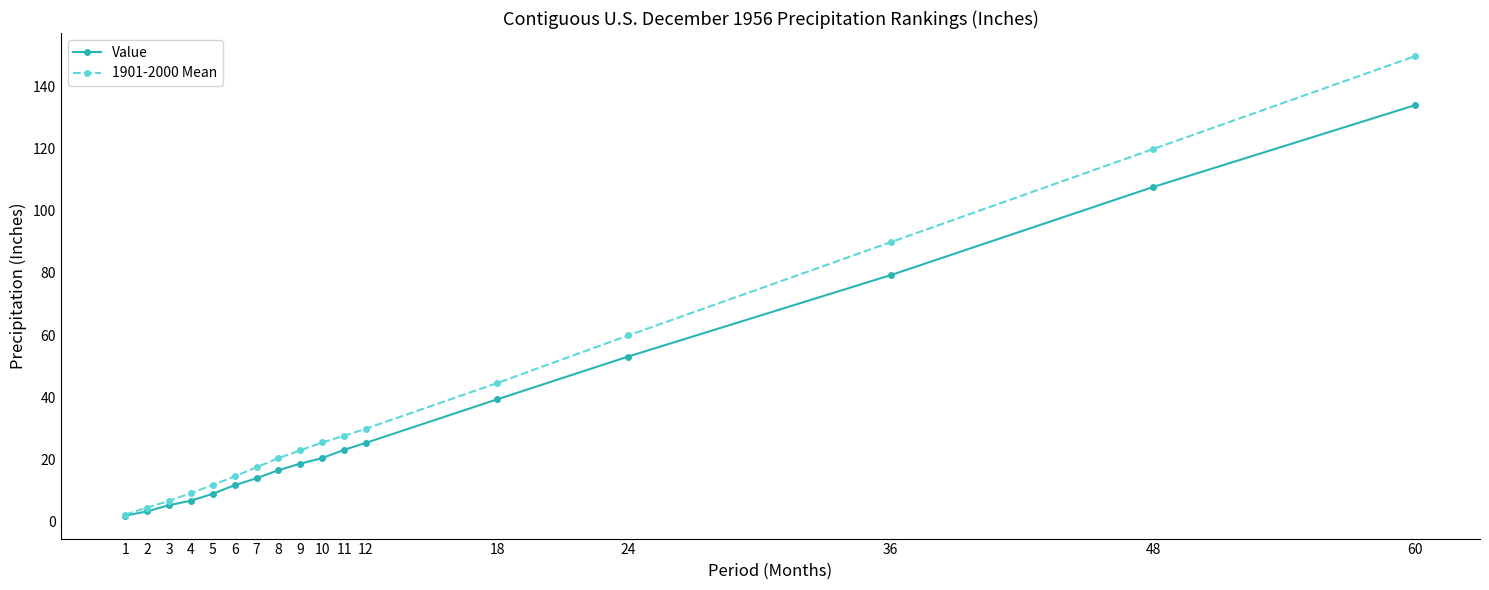

What is the value of the 1901-2000 Mean point at the 2nd from the left?

4.6